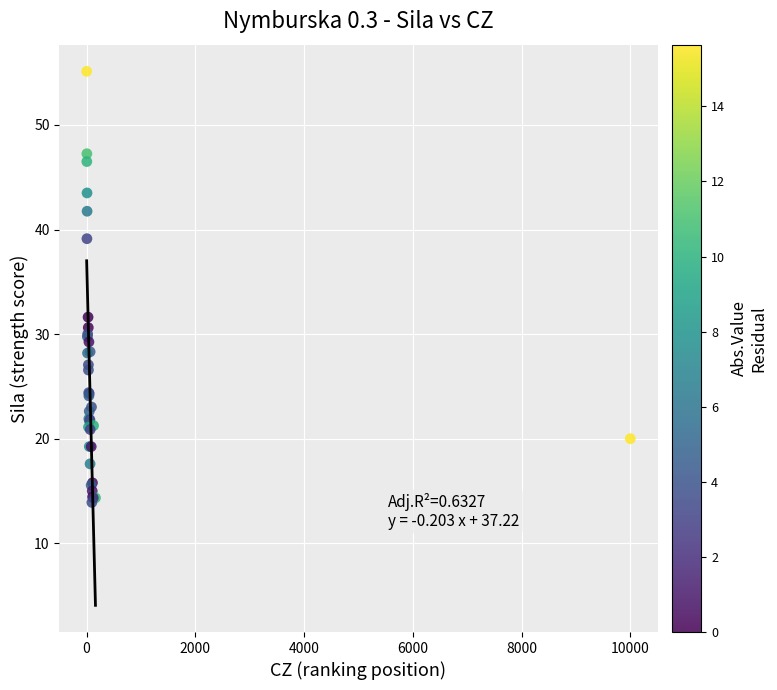

What Y value in the scatter plot is closest to 34?

31.6